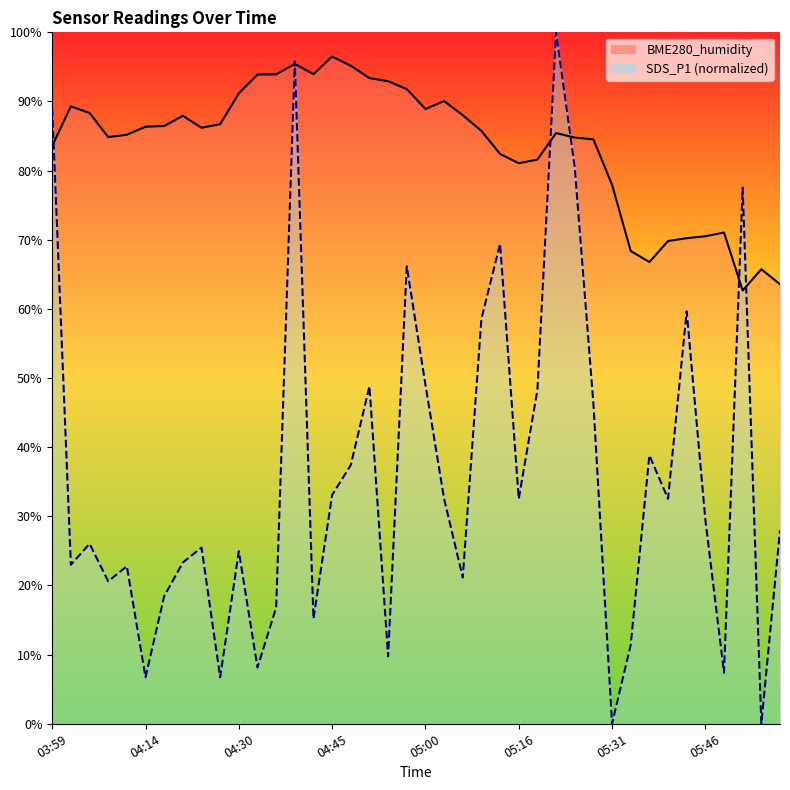

Which label corresponds to the largest value in the chart?

05:22